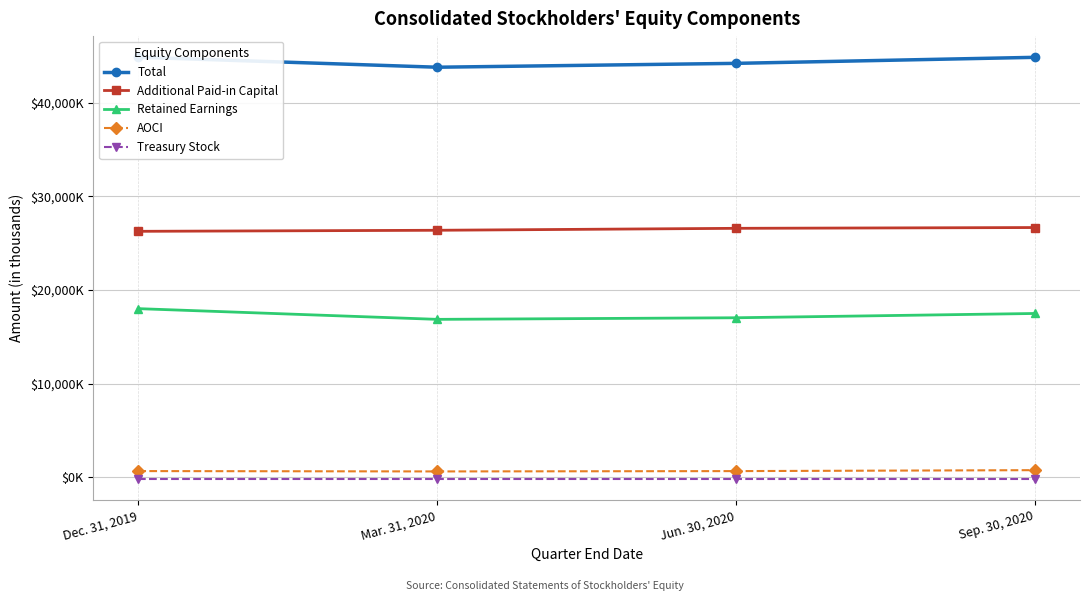

What is the sum of all Additional Paid-in Capital values?

105860